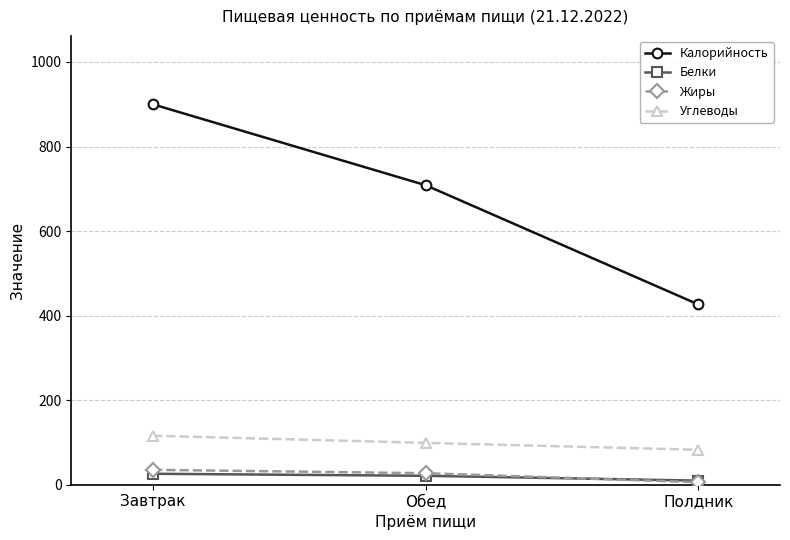

What is the maximum value for Белки?

25.9